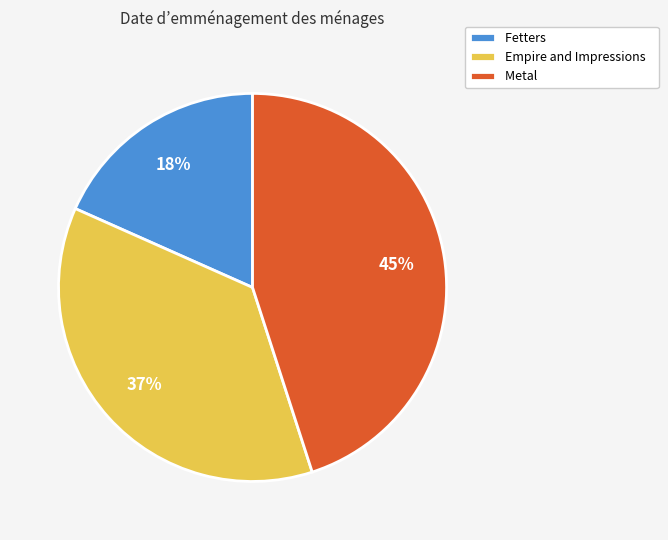

How many segments does this pie chart have?

3